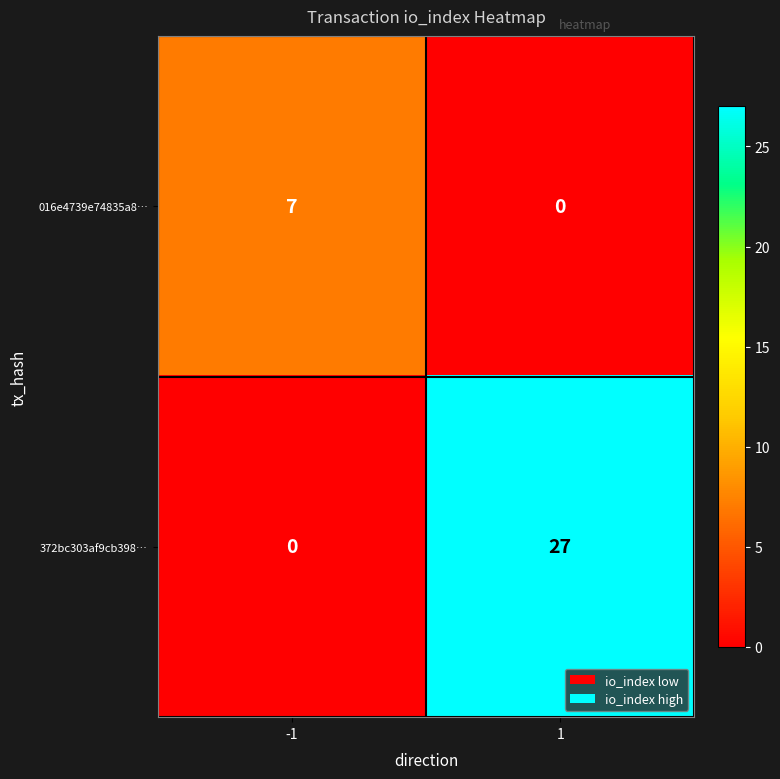

Between -1 and 1, which series saw the biggest shift?

372bc303af9cb398…